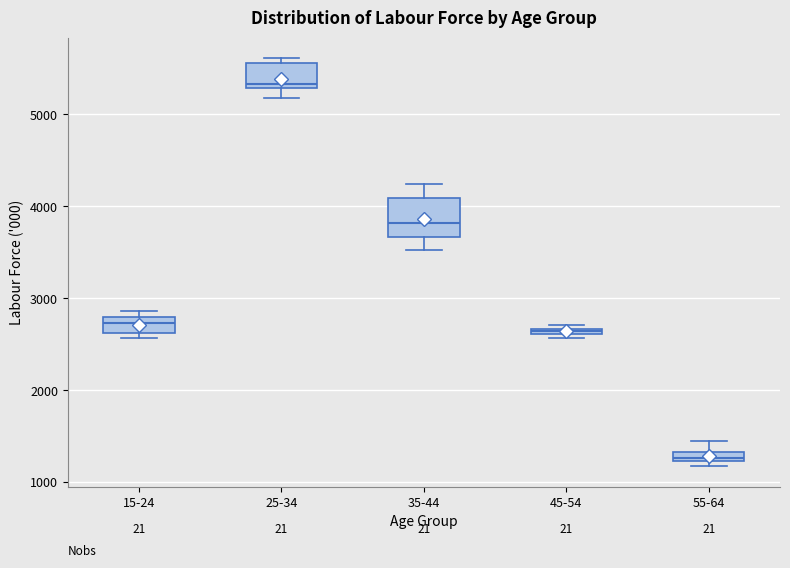

Comparing the boxes themselves (not the whiskers), which one is the tallest?

35-44